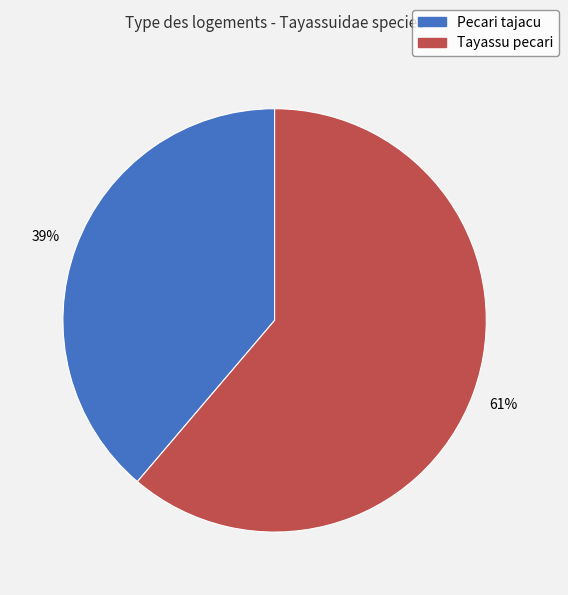

Count the number of slices in the pie.

2